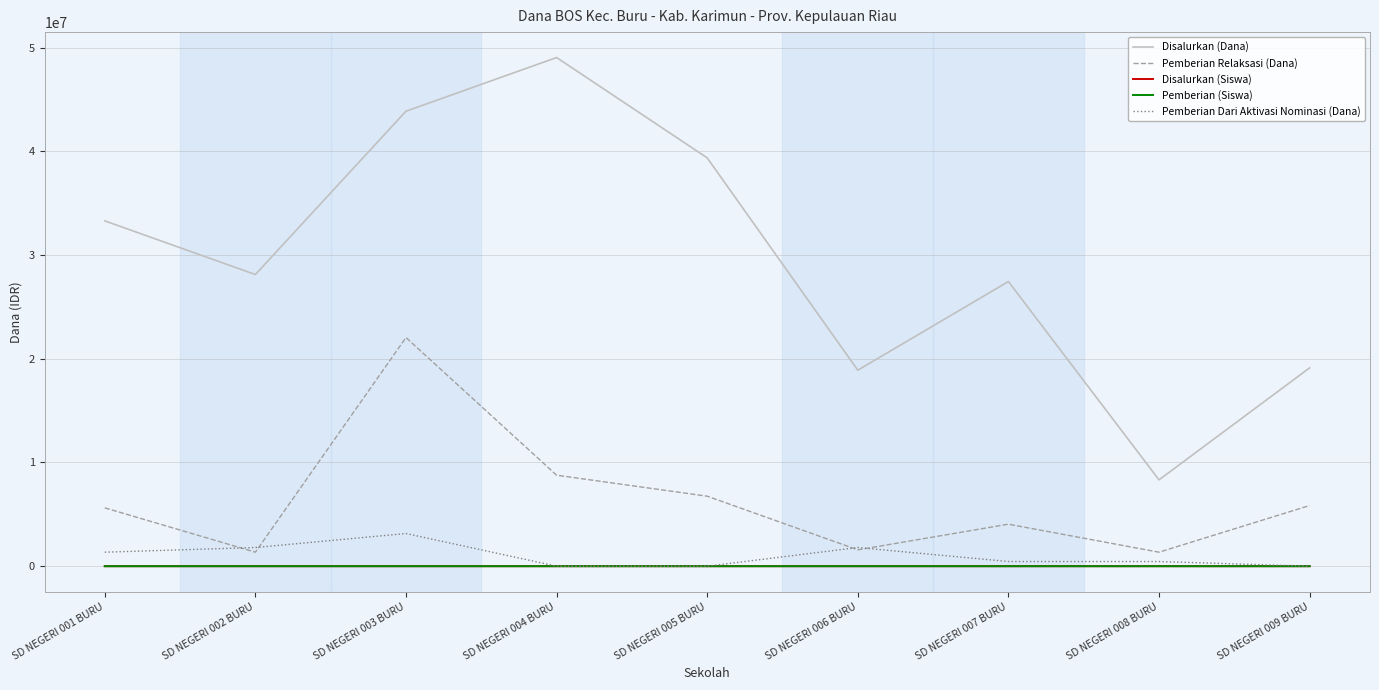

What value does the Pemberian Dari Aktivasi Nominasi (Dana) series have at SD NEGERI 006 BURU, to the nearest 10?

1800000